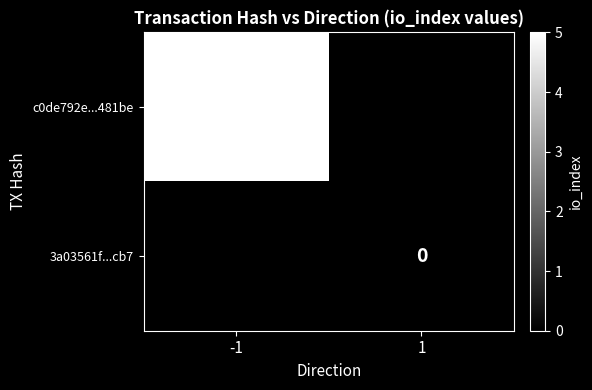

True or false: c0de792e...481be has a value of 3 at -1.

False